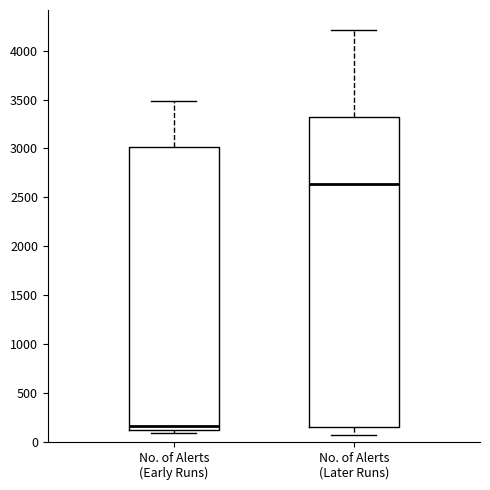

Reading left to right, read every box against the y-axis: the position of its median line, the range the box covers, and the ends of its whiskers. The values are not printed on the chart, so give them approximately, as read against the axis.

No. of Alerts (Early Runs): median 150, box 100 to 3000, whiskers 100 (just below the box's lower edge) to 3500
No. of Alerts (Later Runs): median 2650, box 150 to 3300, whiskers 50 to 4200